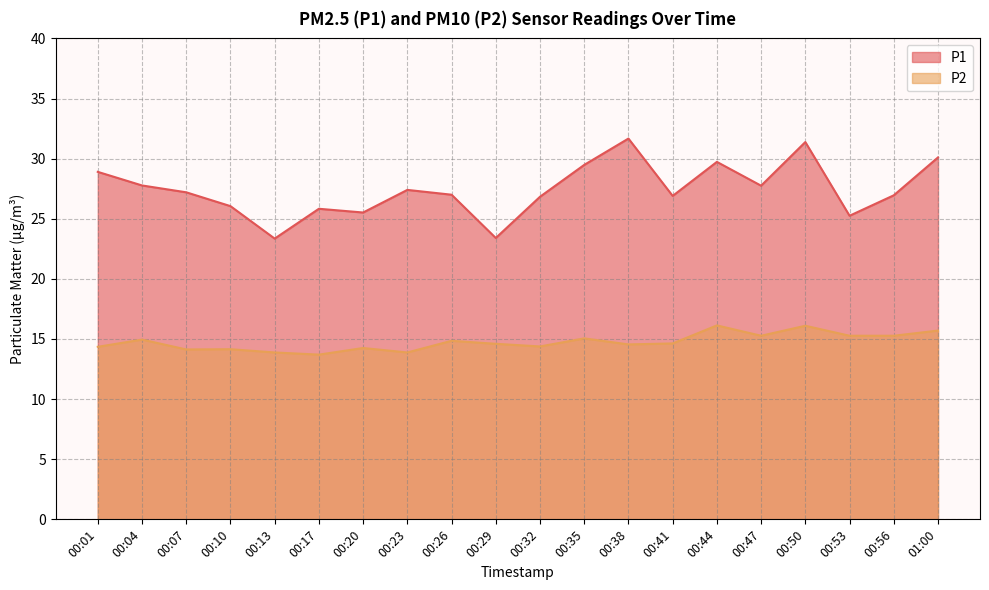

The value of P1 at 00:56 is 9.3. True or false?

False